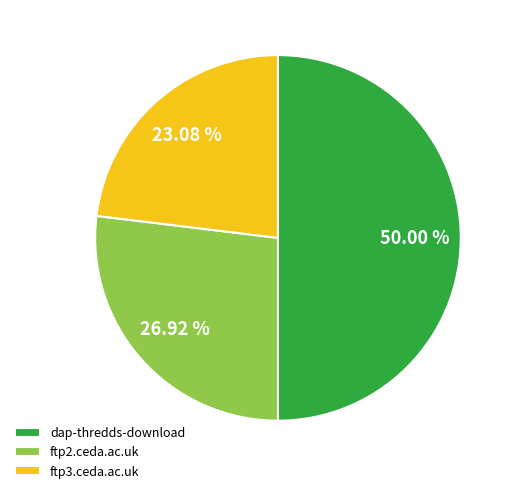

Approximately how many times larger is the value at dap-thredds-download compared to ftp3.ceda.ac.uk?

2.2